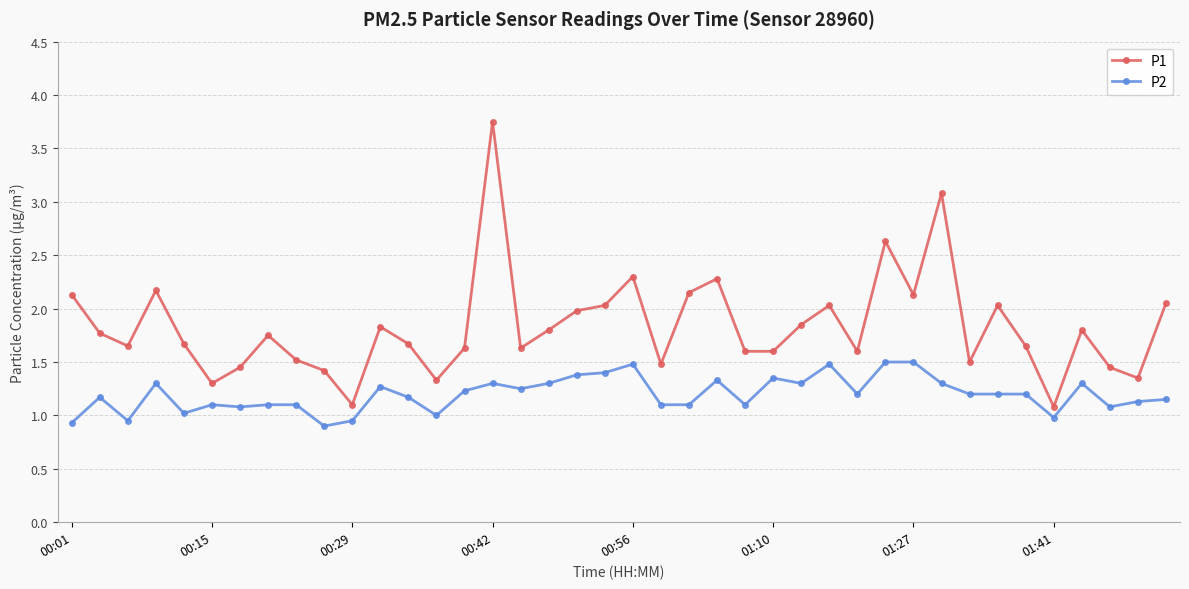

True or false: P2 has more than 2 points higher than both neighbors.

True